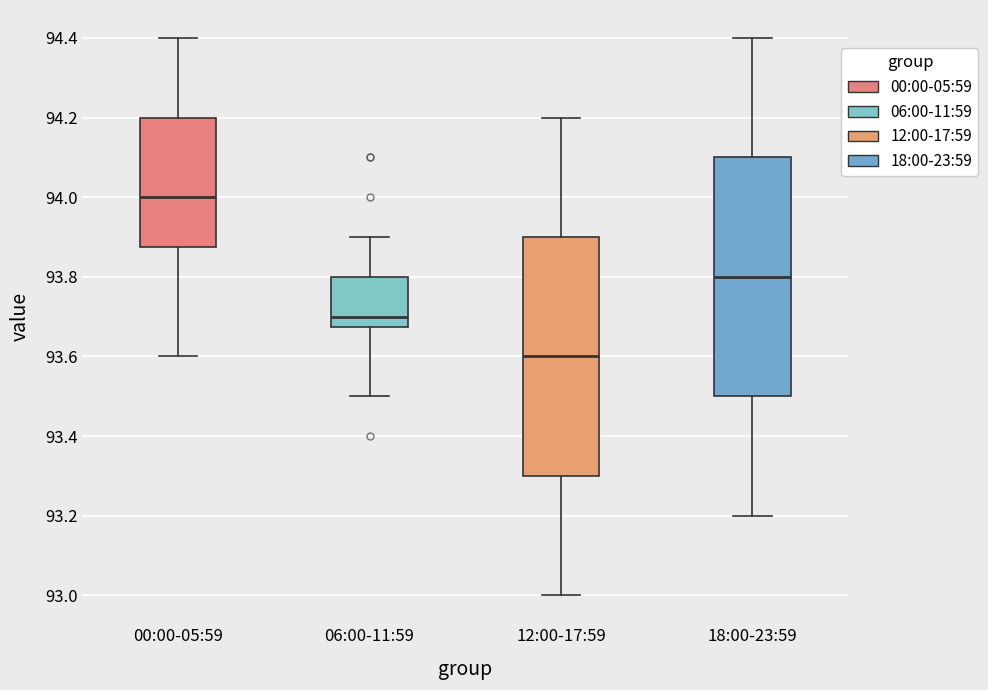

Where does the lower whisker of the box for 18:00-23:59 end on the y-axis? The values are not printed on the chart, so give them approximately, as read against the axis.

93.20